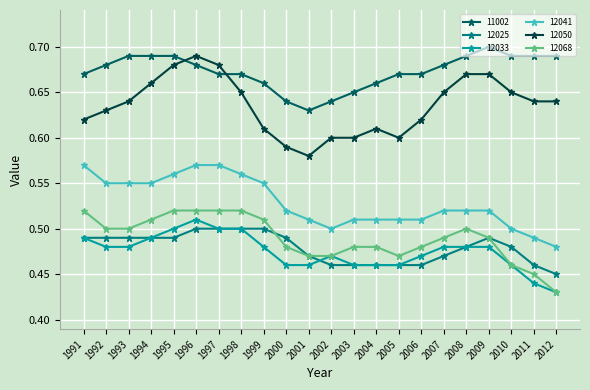

List the series in order of their peak value, highest first.

11002, 12050, 12041, 12068, 12033, 12025